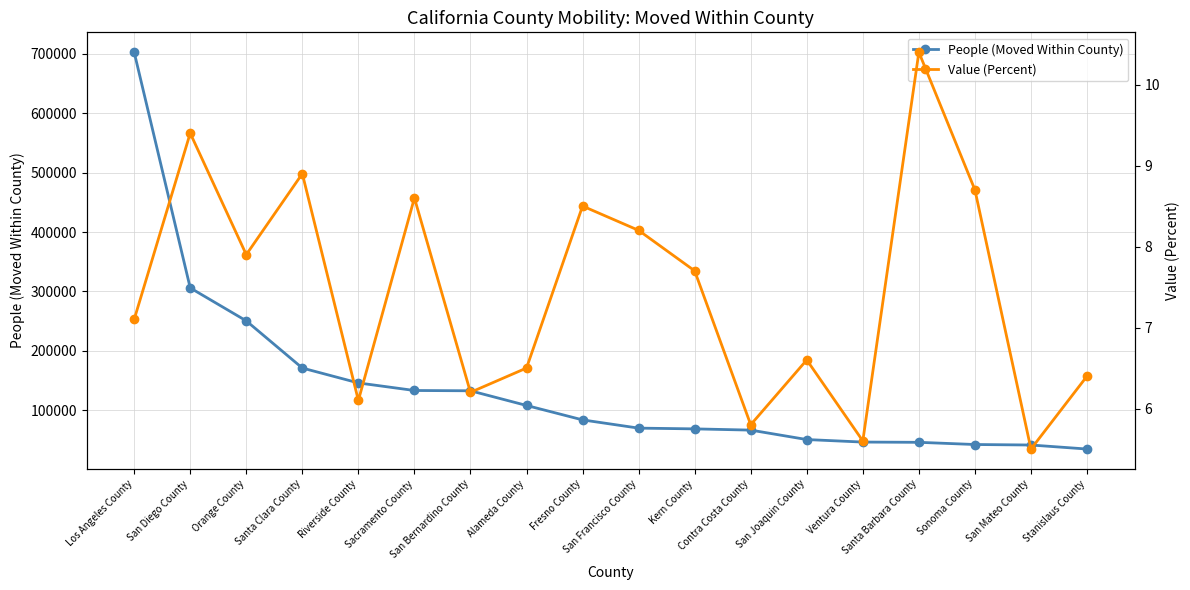

At Stanislaus County, list the series in order from largest to smallest.

People (Moved Within County), Value (Percent)